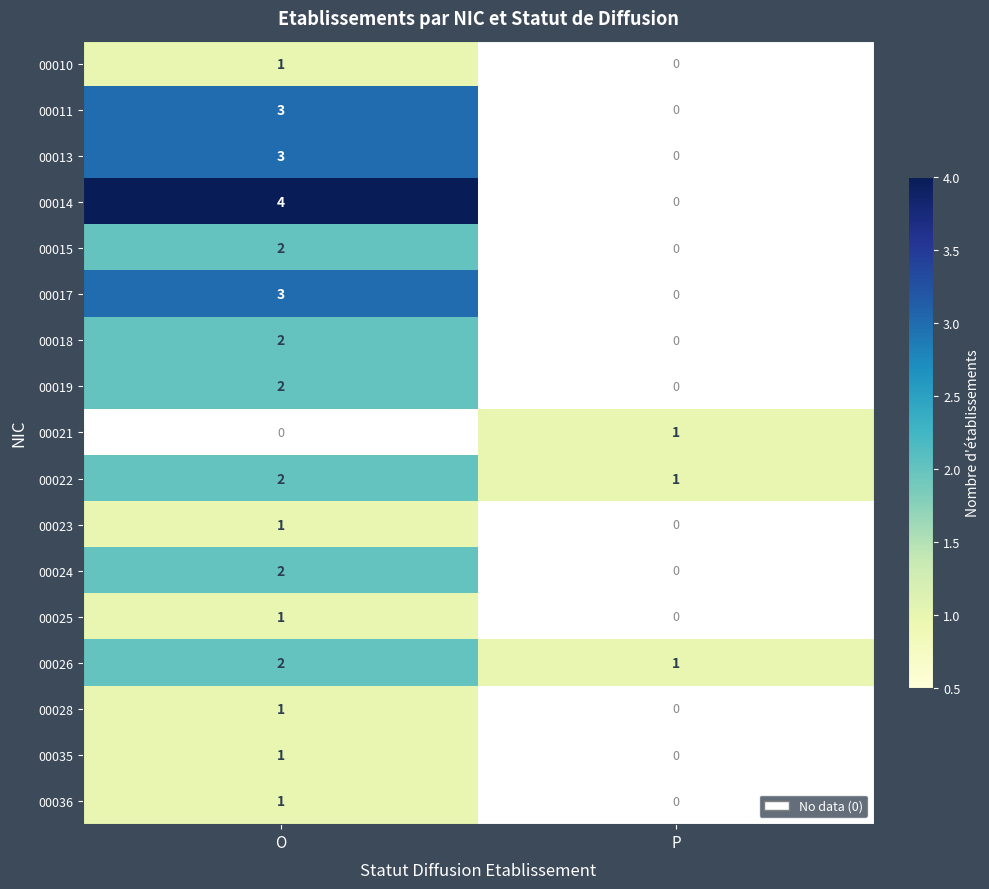

How many 00026 values are between 1 and 2?

2